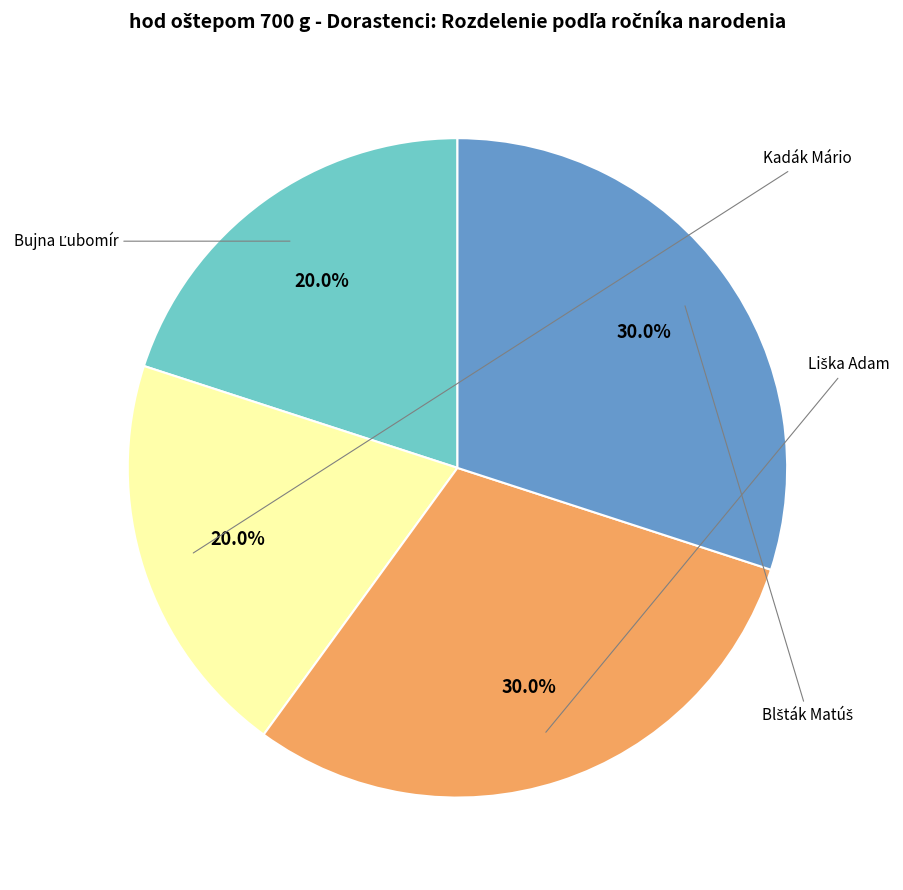

Is there a majority slice in this chart?

No